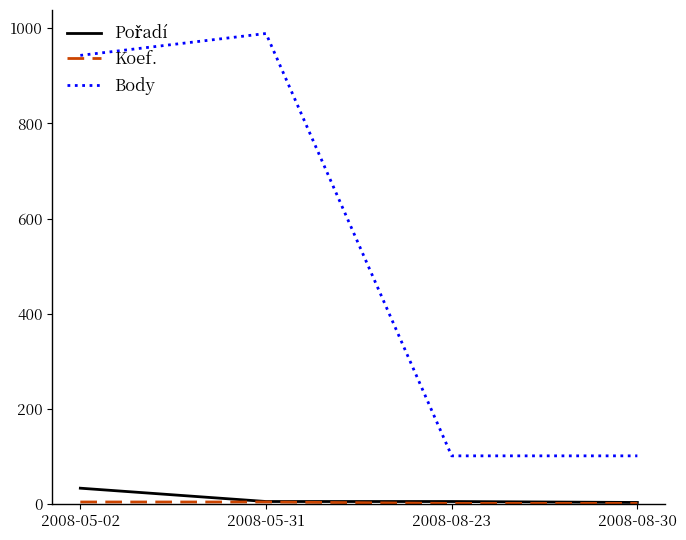

At how many categories does at least one series exceed 964?

1